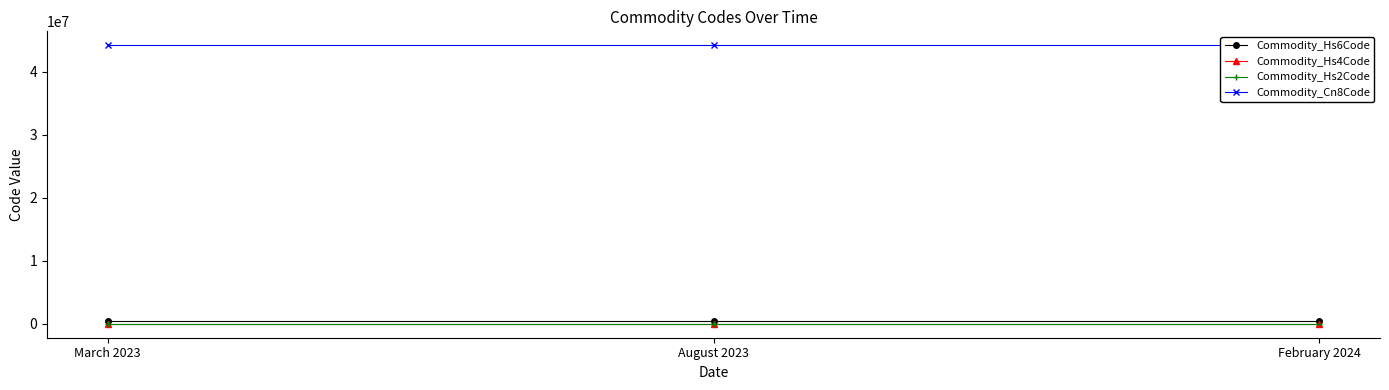

What is the value of the Commodity_Cn8Code point at the 3rd from the left?

44181990